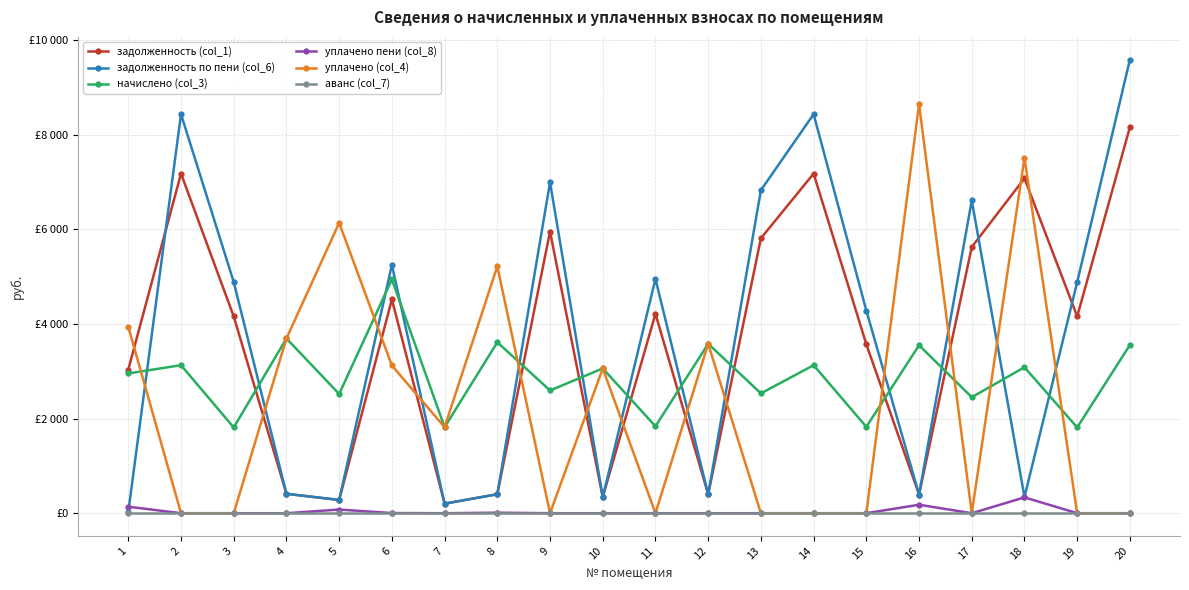

List the series in order of their peak value, highest first.

задолженность по пени (col_6), уплачено (col_4), задолженность (col_1), начислено (col_3), уплачено пени (col_8), аванс (col_7)